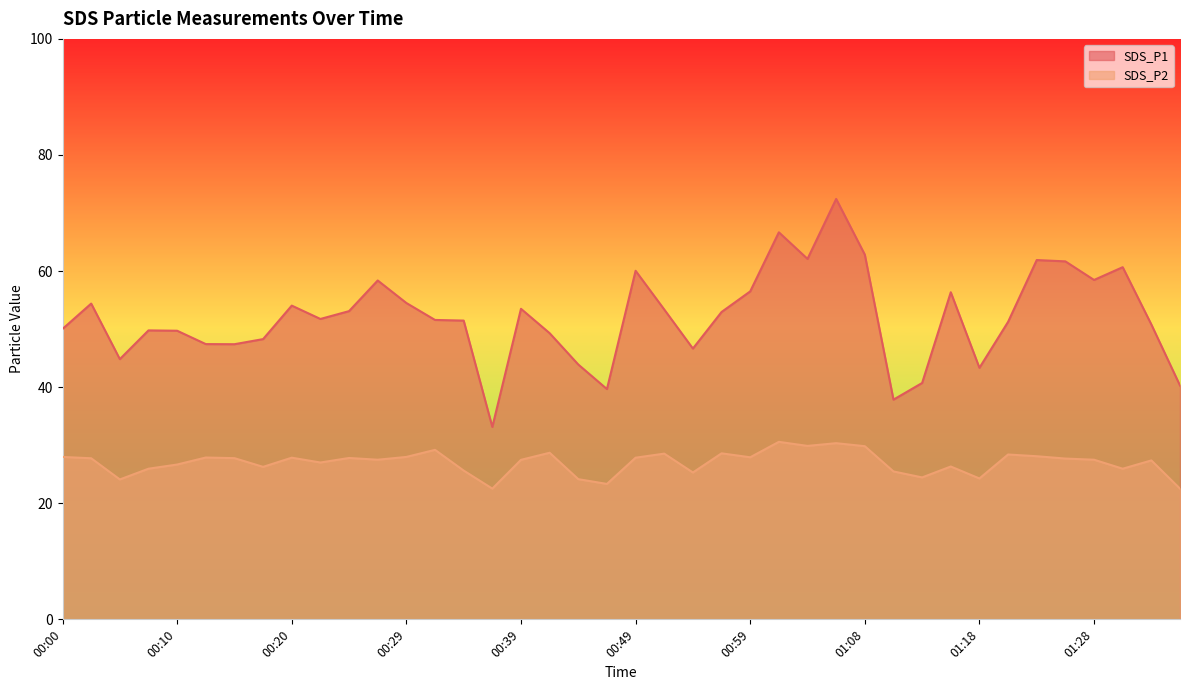

What position from the right is 00:56?

17